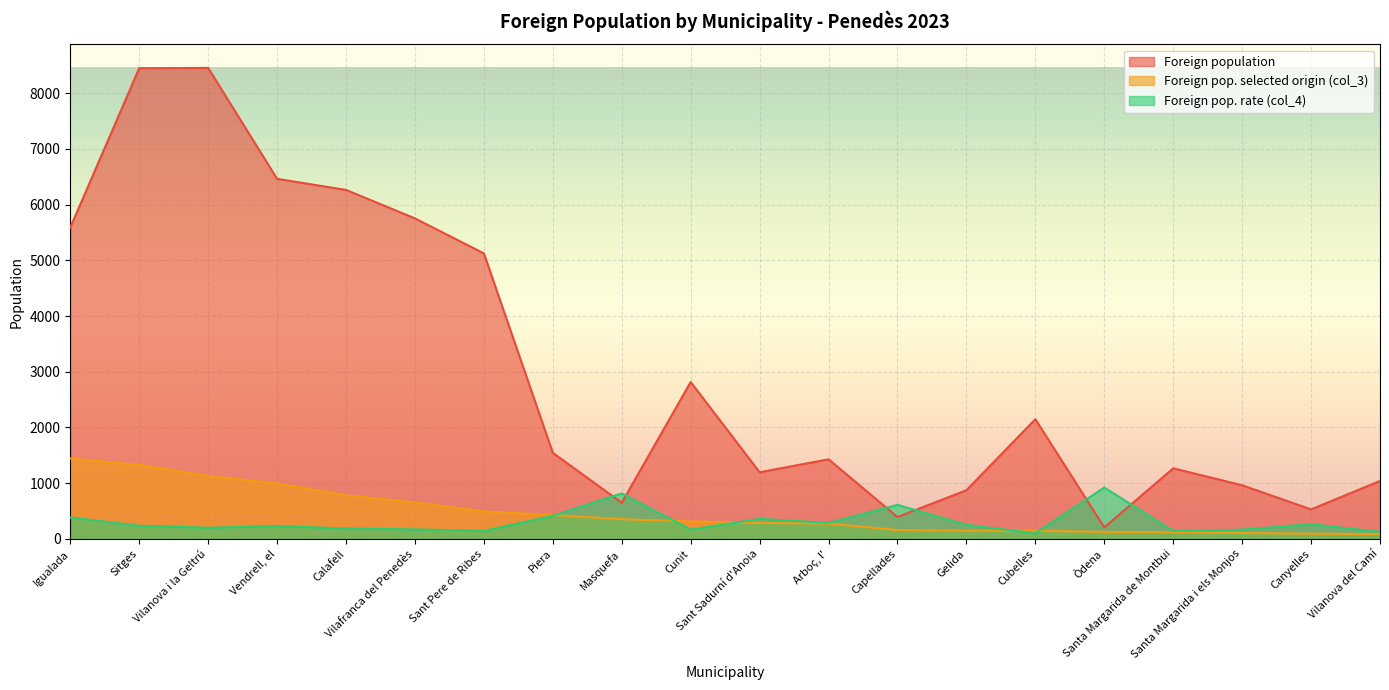

What is the value of the Foreign population point at the 9th from the left?

649